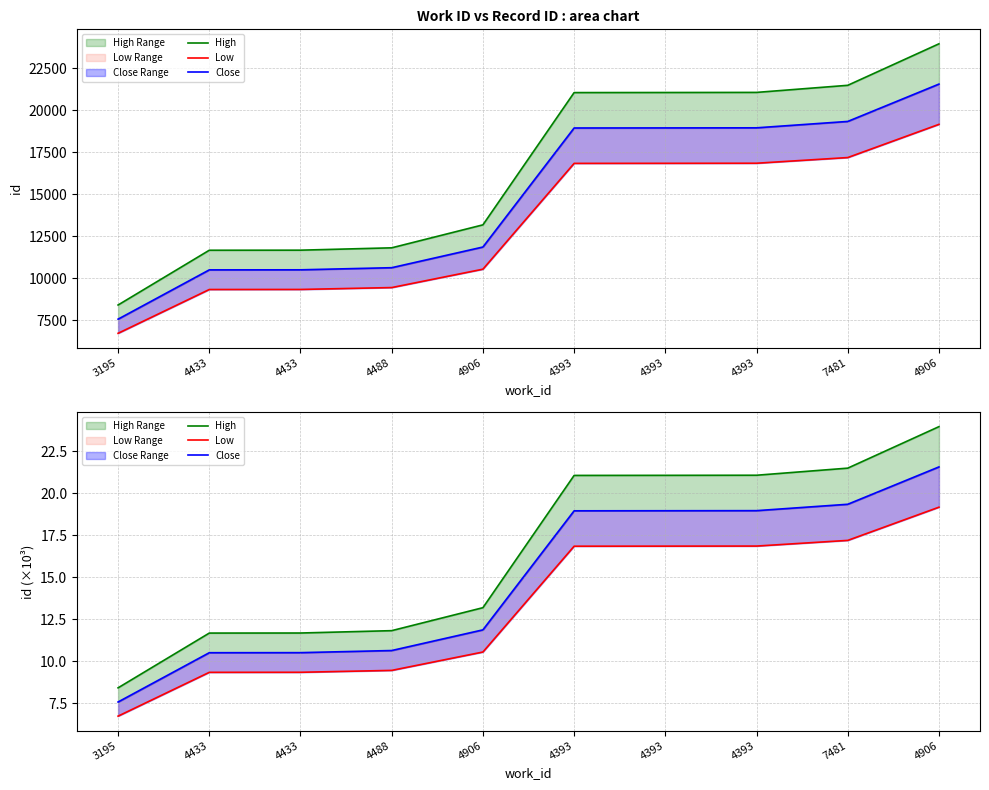

What is the greatest value displayed?

24.0